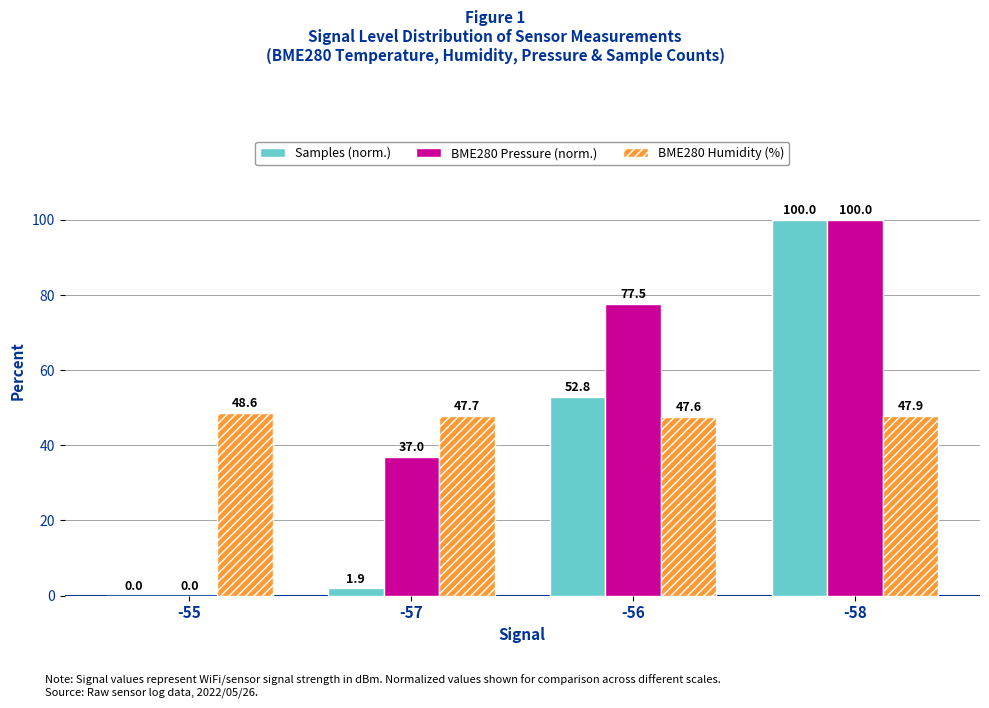

Is the value of BME280 Pressure (norm.) at -57 greater than the value of Samples (norm.) at -58?

No